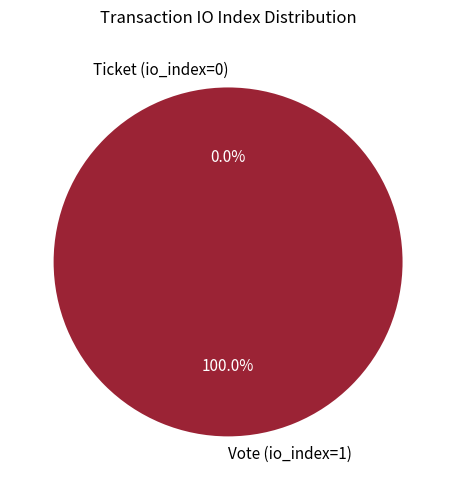

Is the sum of Ticket (io_index=0) and Vote (io_index=1) greater than half?

Yes